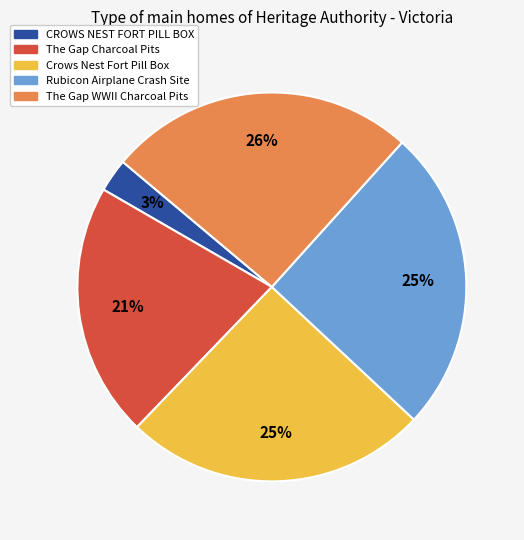

Combined, do CROWS NEST FORT PILL BOX and Crows Nest Fort Pill Box account for over 50%?

No